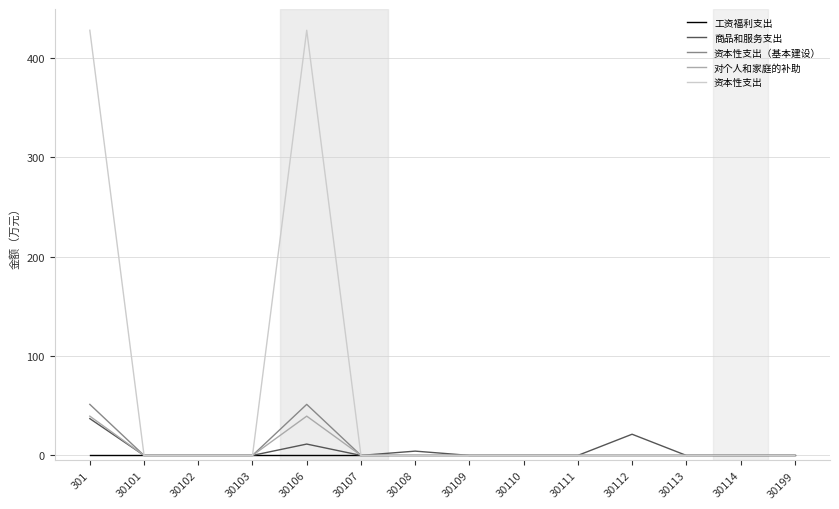

The 对个人和家庭的补助 series shows 18.0 at 30199. True or false?

False